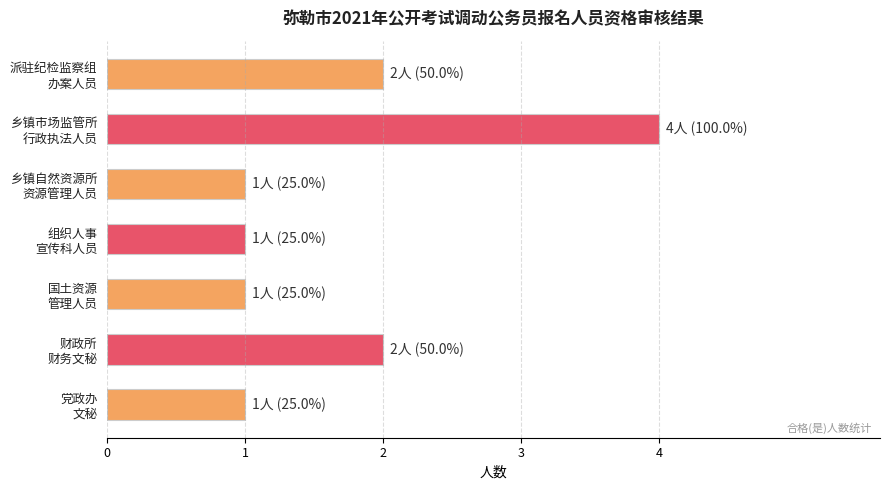

What is the value of the 5th bar from the top?

1